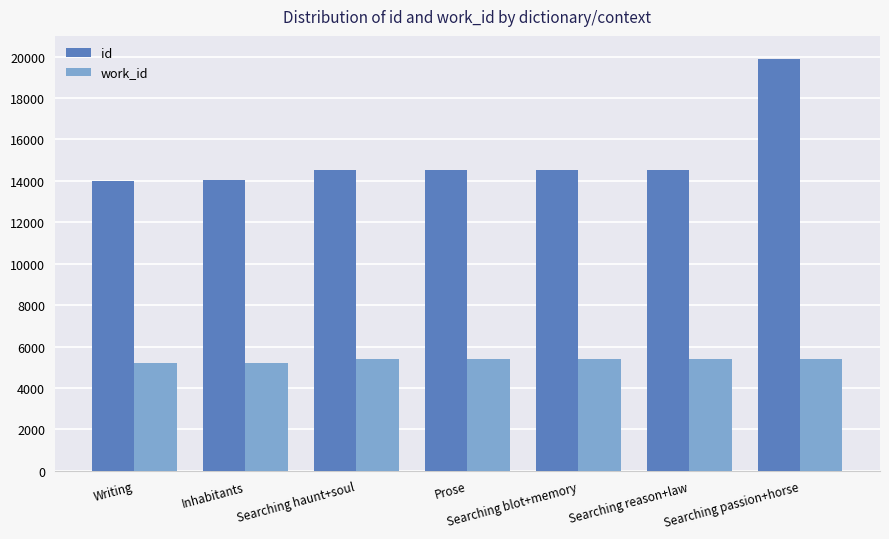

True or false: work_id has a value of 5197 at Inhabitants.

True